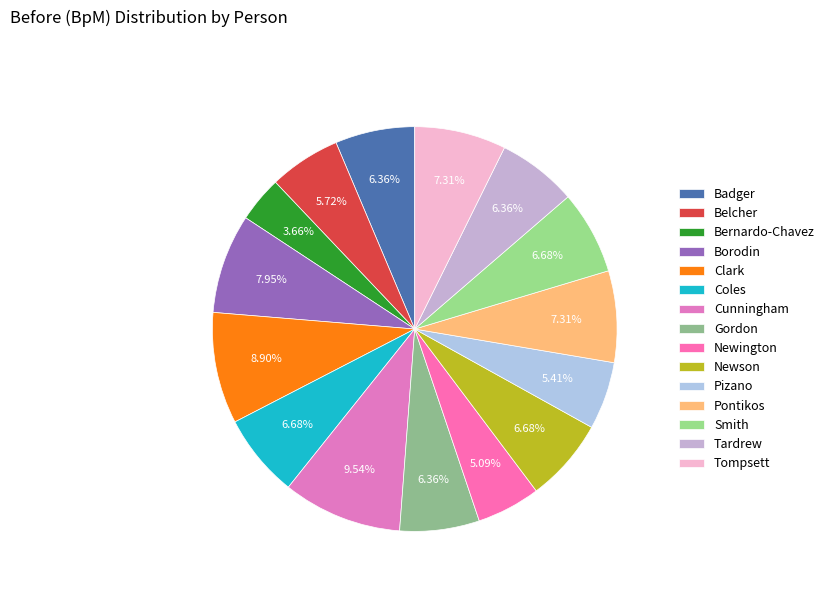

Is it true that Pizano is 5% of the pie?

True